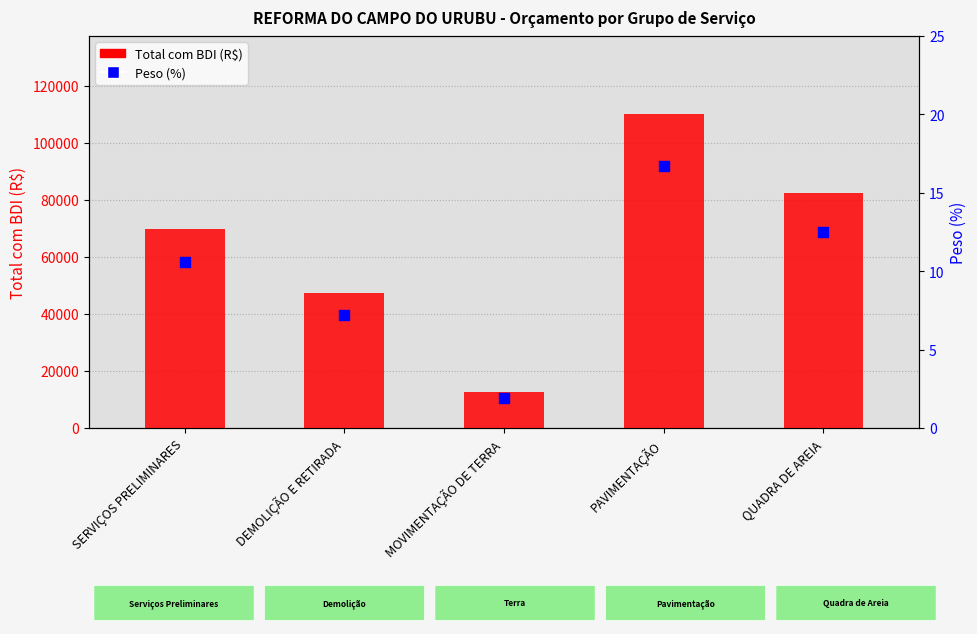

What is the total value across all series at DEMOLIÇÃO E RETIRADA?

47500.9